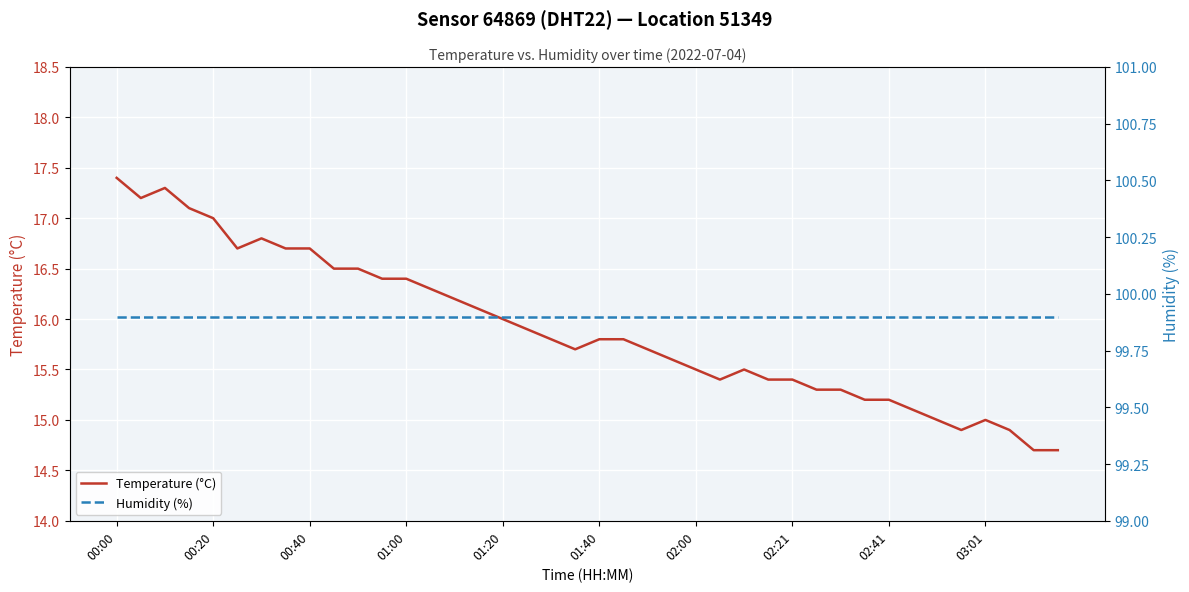

True or false: Humidity (%) has more than 0 points higher than both neighbors.

False